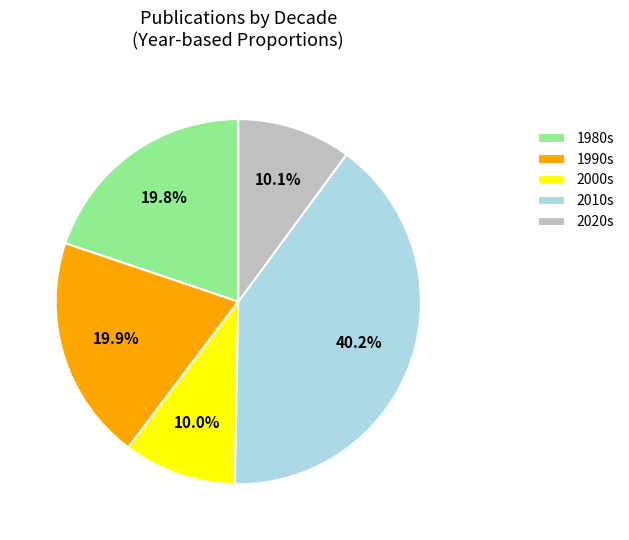

Approximately how many times larger is the value at 1980s compared to 2010s?

0.5